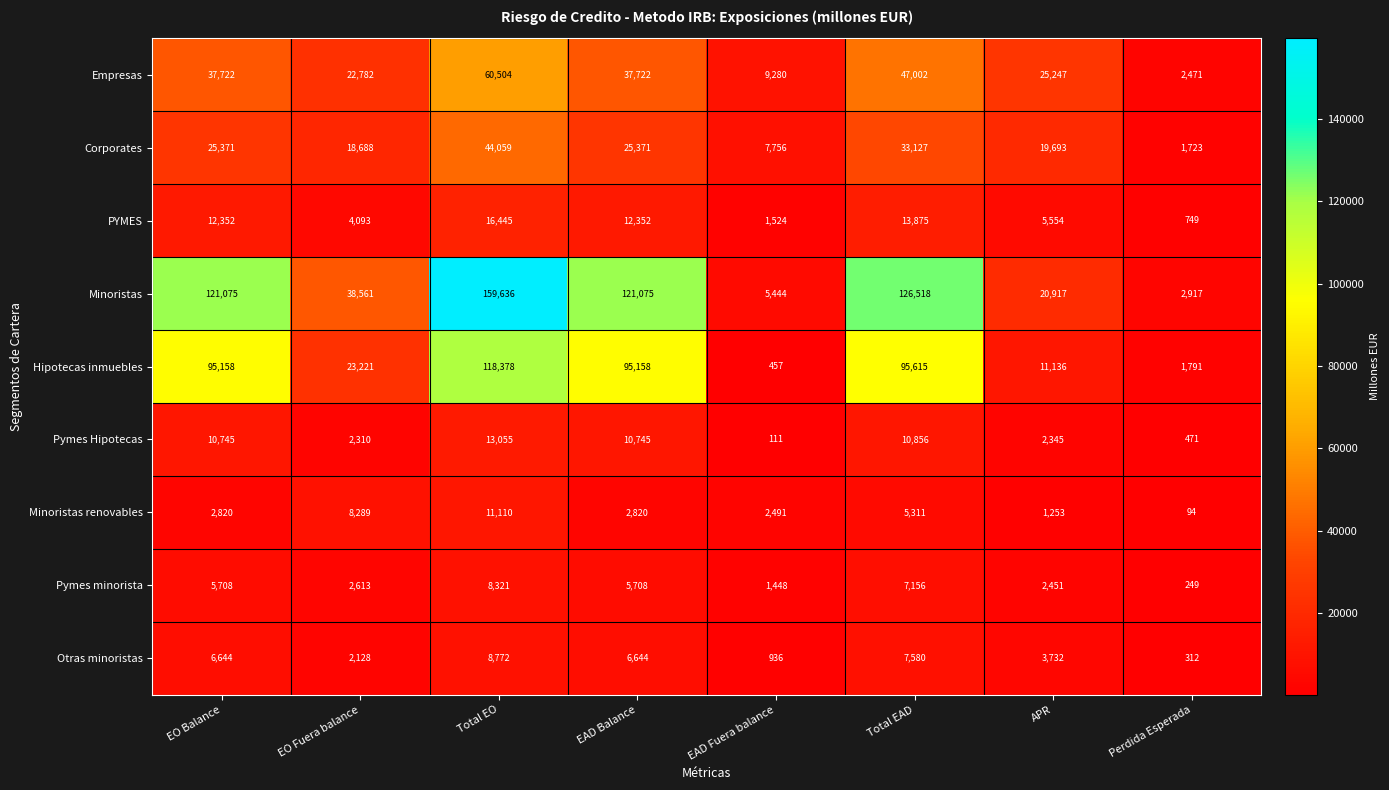

Which label corresponds to the largest value in the chart?

Total EO